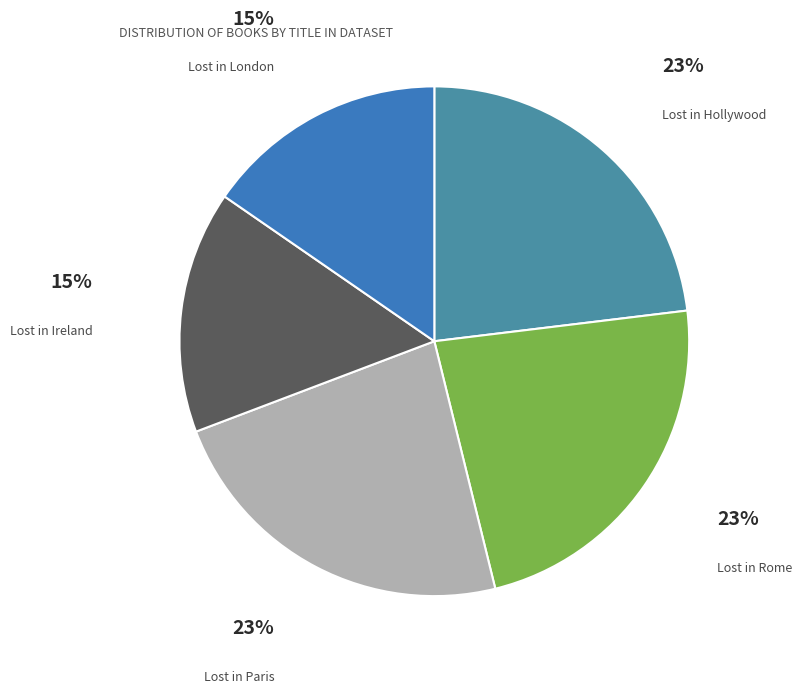

How many slices are in this pie chart?

5